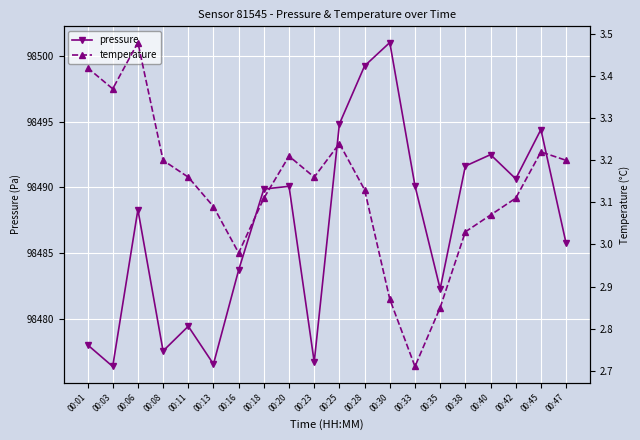

How many data points in pressure are above 98489?

10